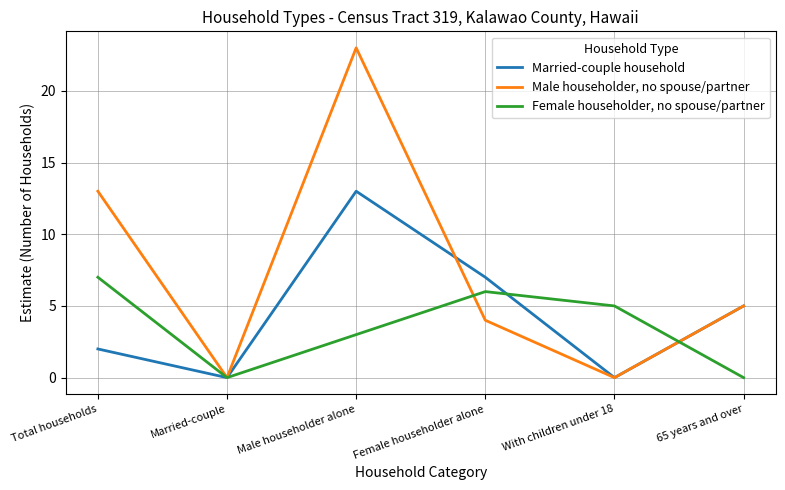

Which series has the largest total across all categories?

Male householder, no spouse/partner